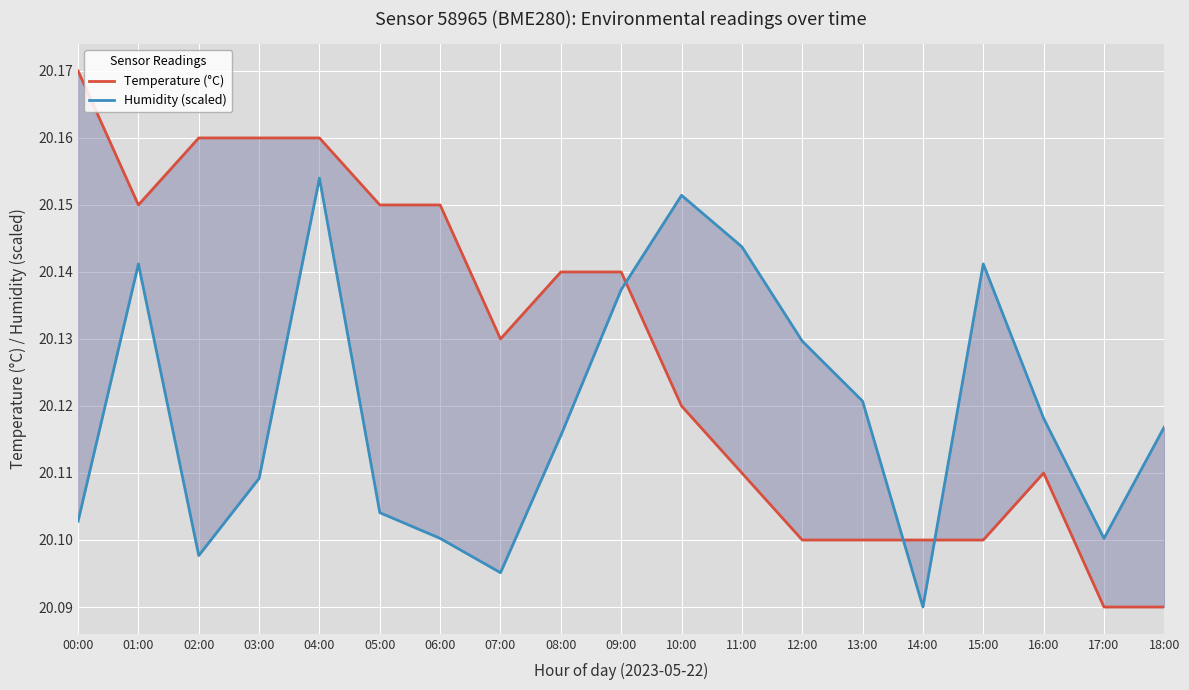

Which series has the largest range (max minus min)?

Temperature (°C)